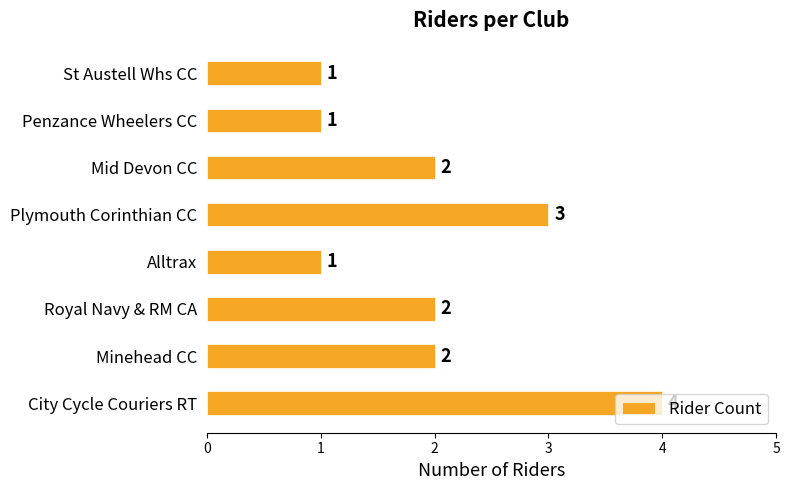

What is the greatest value displayed?

4